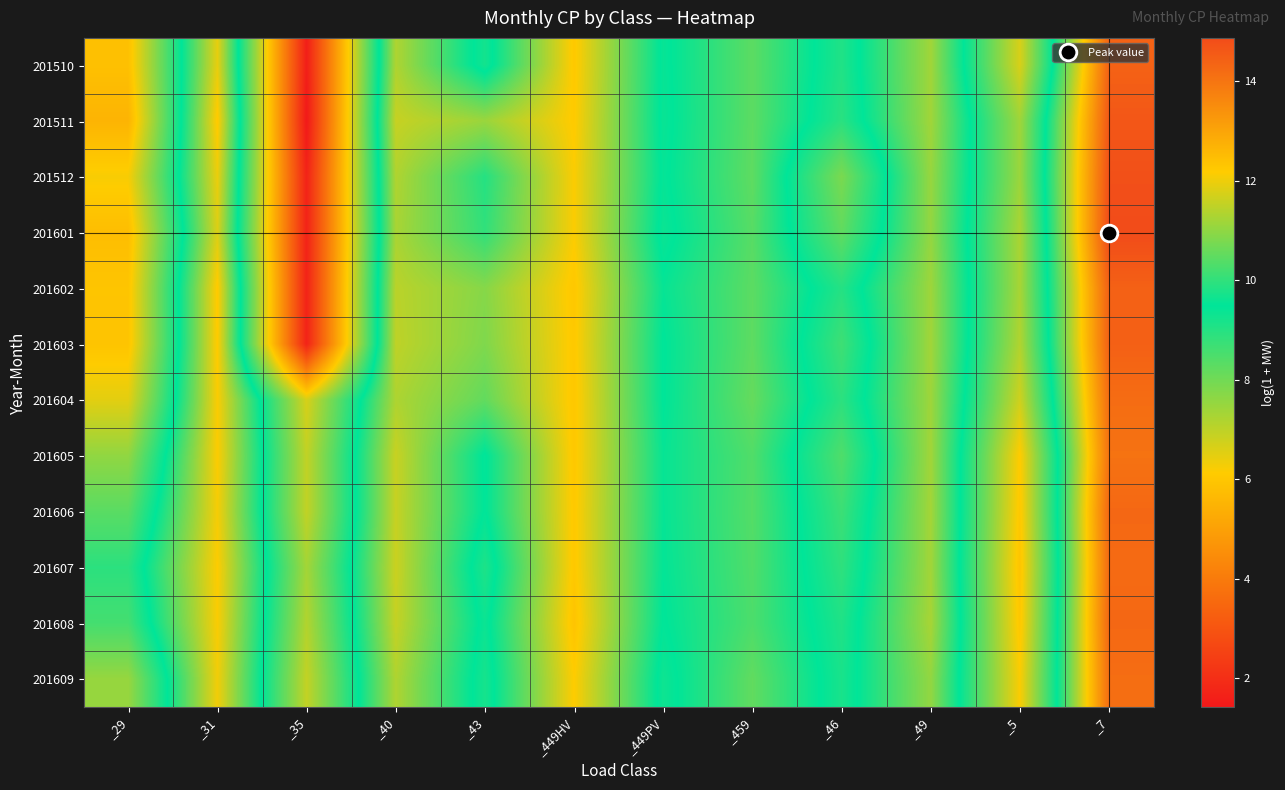

At which category is the sum across all series the highest?

_7